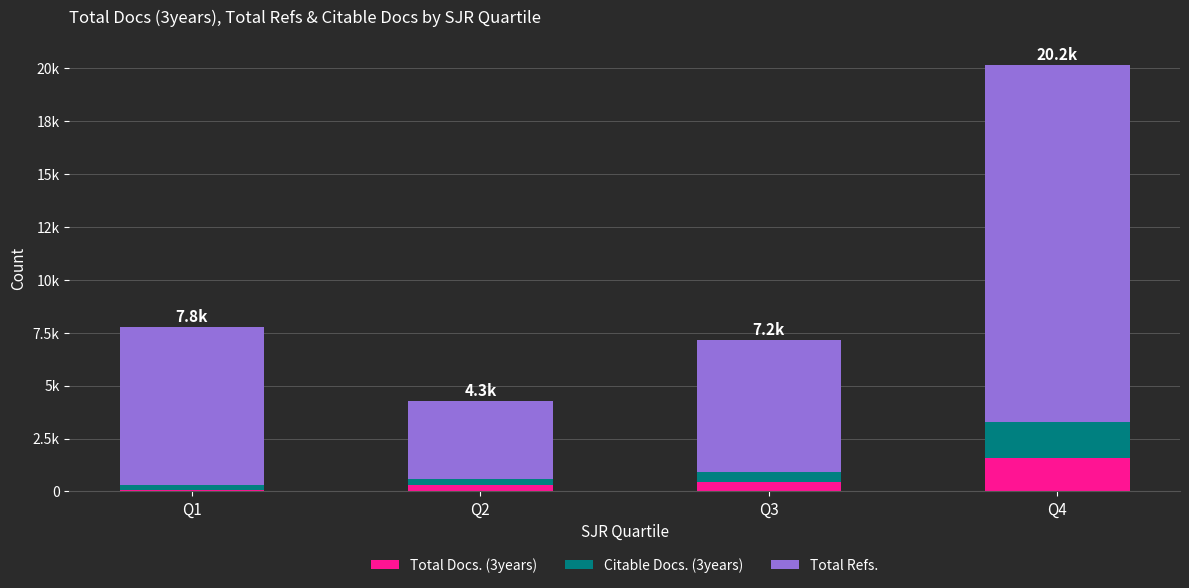

What are all the series names shown in the legend?

Total Docs. (3years), Citable Docs. (3years), Total Refs.